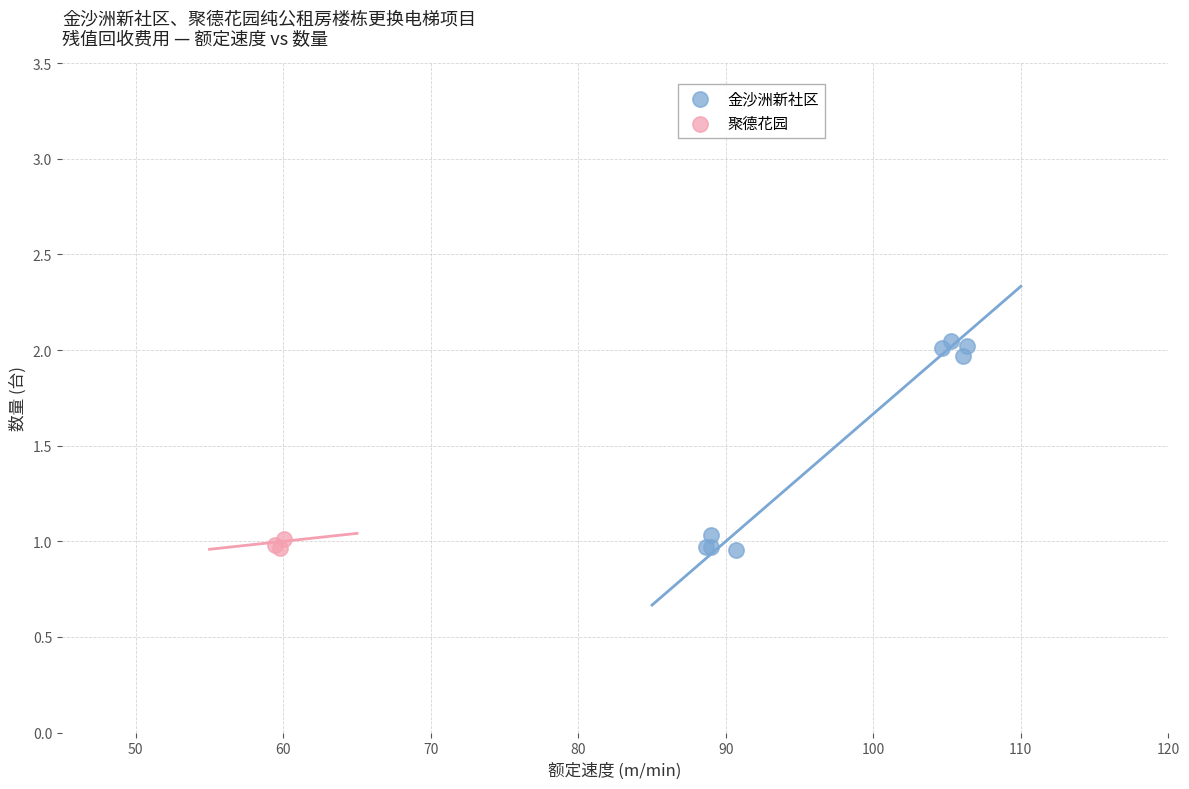

Which series has the largest Y range (max minus min)?

金沙洲新社区